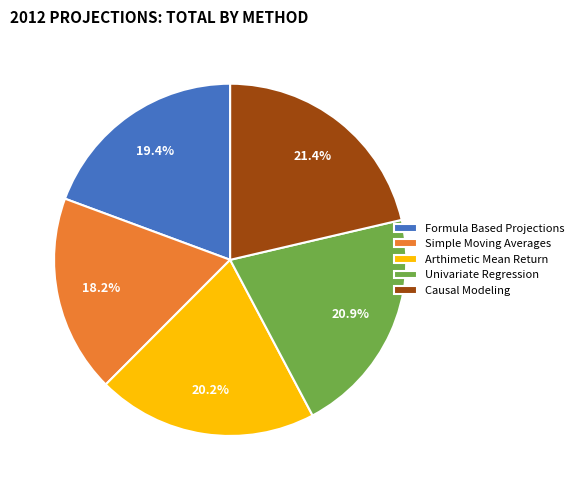

How many slices are in this pie chart?

5